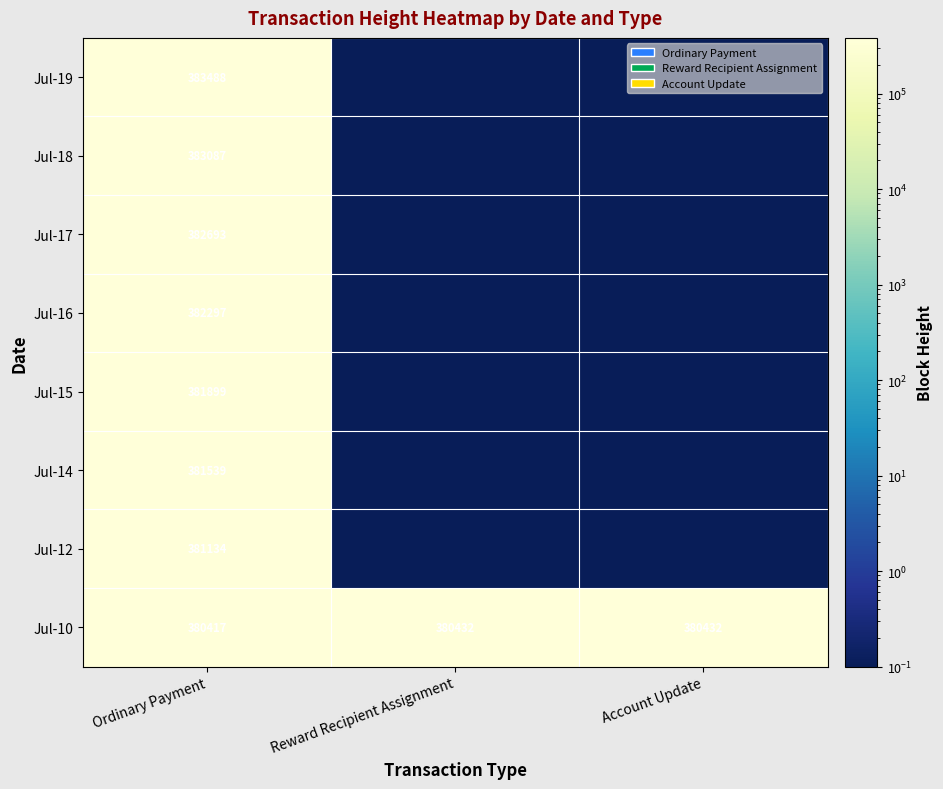

What is the total value across all series at Ordinary Payment?

3056554.0